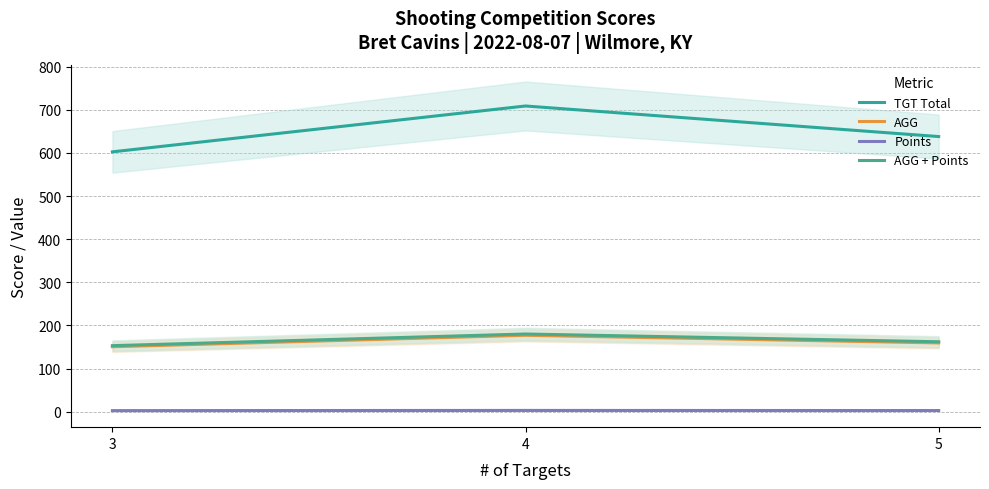

What is the sum of all Points values?

8.2